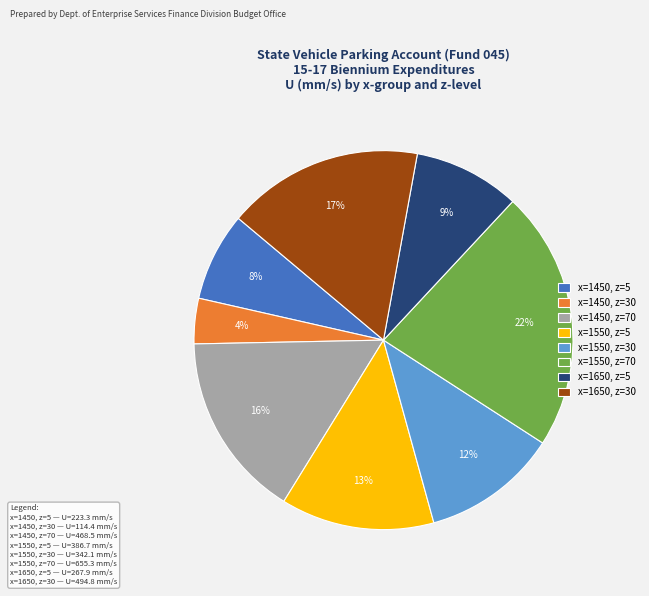

Is the sum of x=1450, z=5 and x=1450, z=70 greater than half?

No